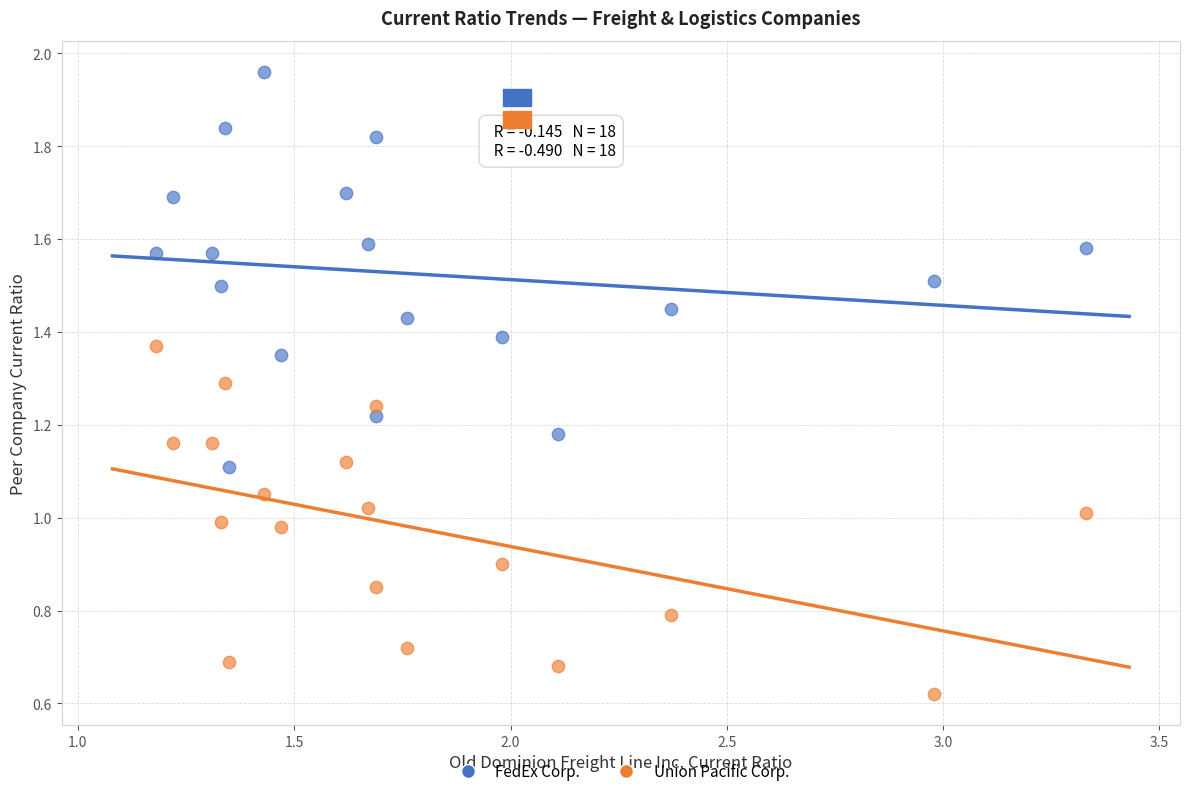

What are all the series names shown in the legend?

FedEx Corp., Union Pacific Corp.